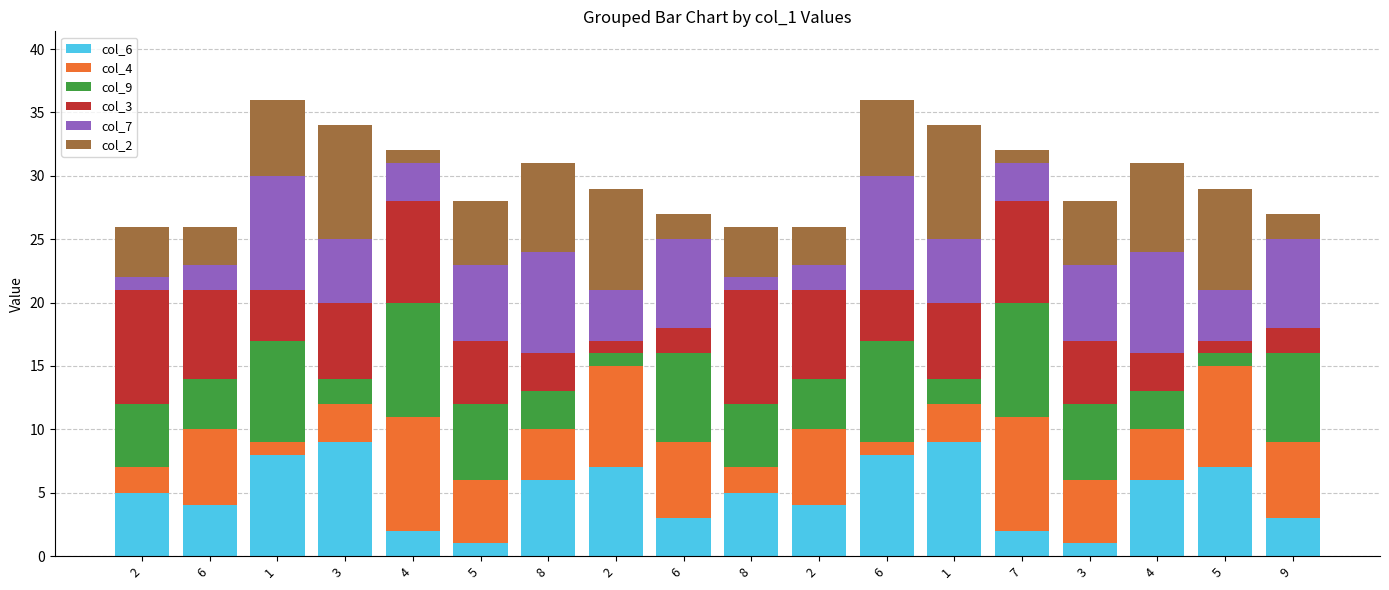

How many series are shown in this chart?

6